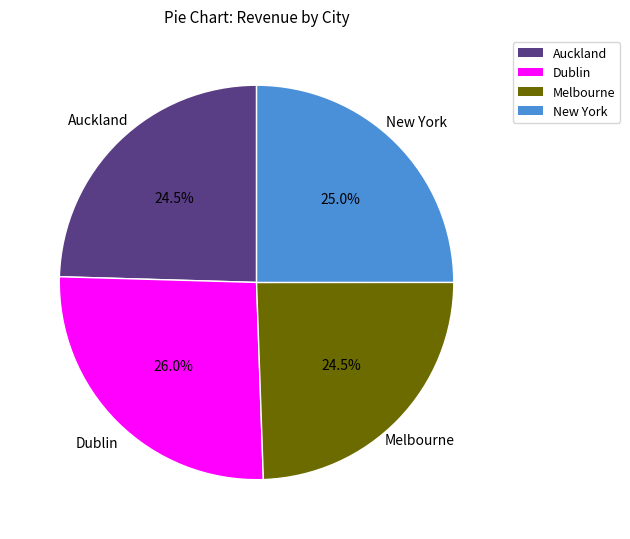

Is it true that New York is 25% of the pie?

True